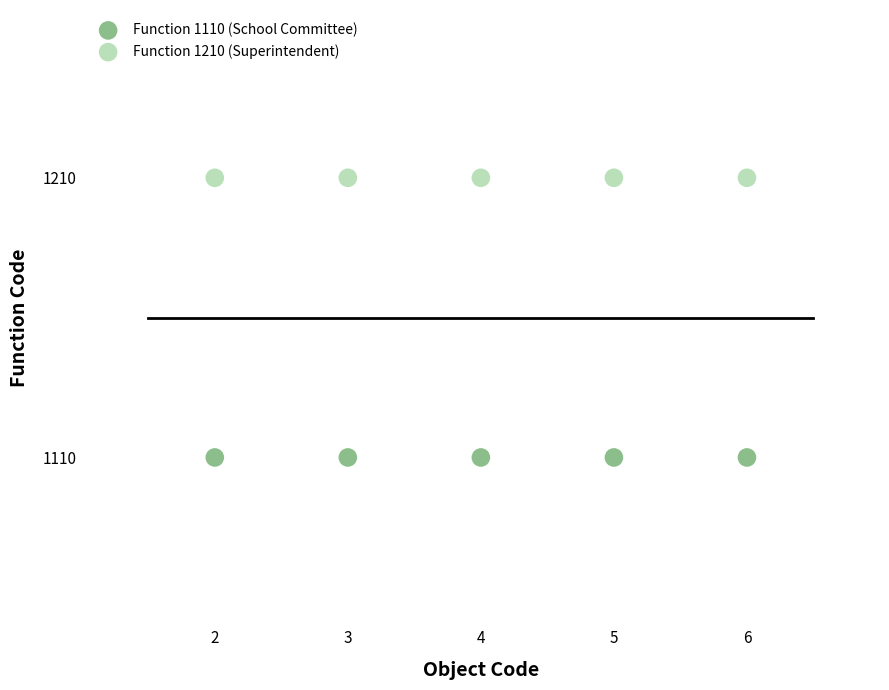

Which series contains the highest Y value?

Function 1210 (Superintendent)